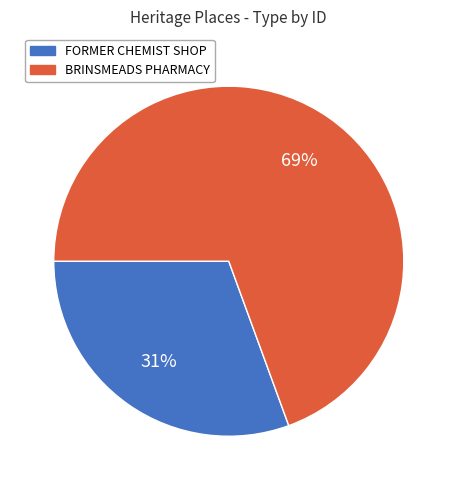

To the nearest percent, what percentage of the pie is BRINSMEADS PHARMACY?

69%